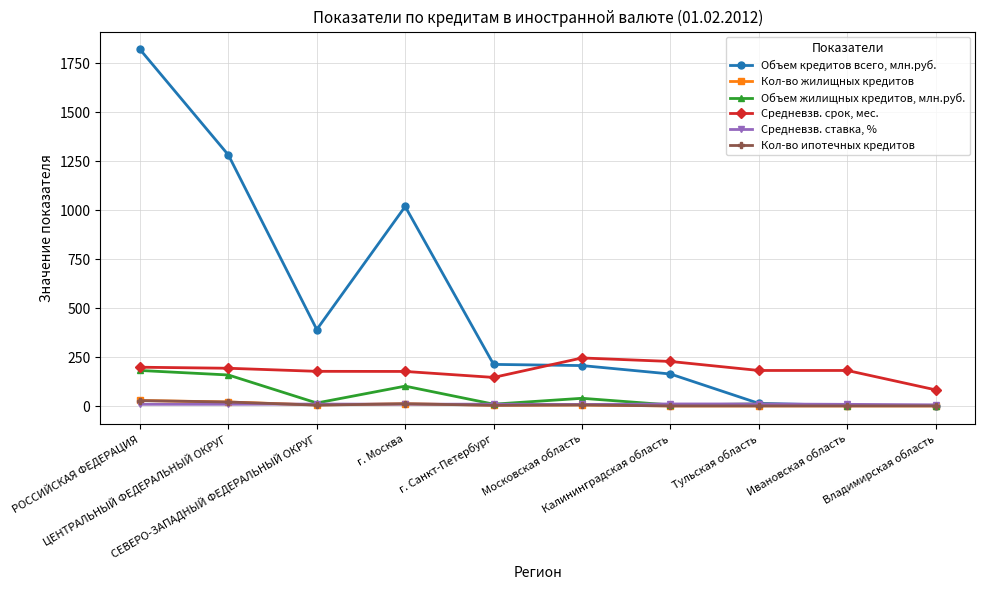

At which category is the sum across all series the highest?

РОССИЙСКАЯ ФЕДЕРАЦИЯ